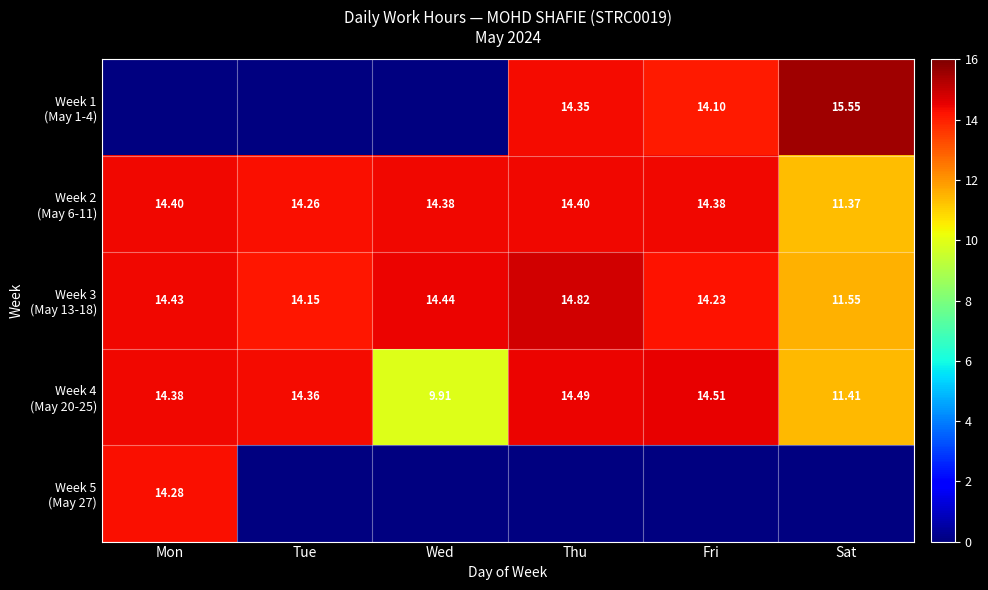

Is it true that Week 2 (May 6-11) equals 14.4 at Fri?

True